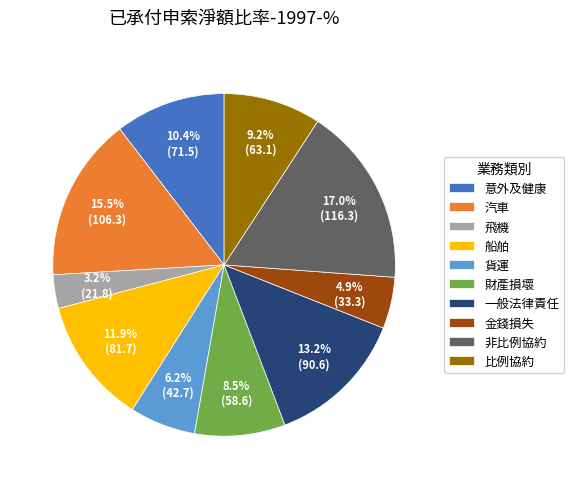

Is 意外及健康 the majority of the pie?

No